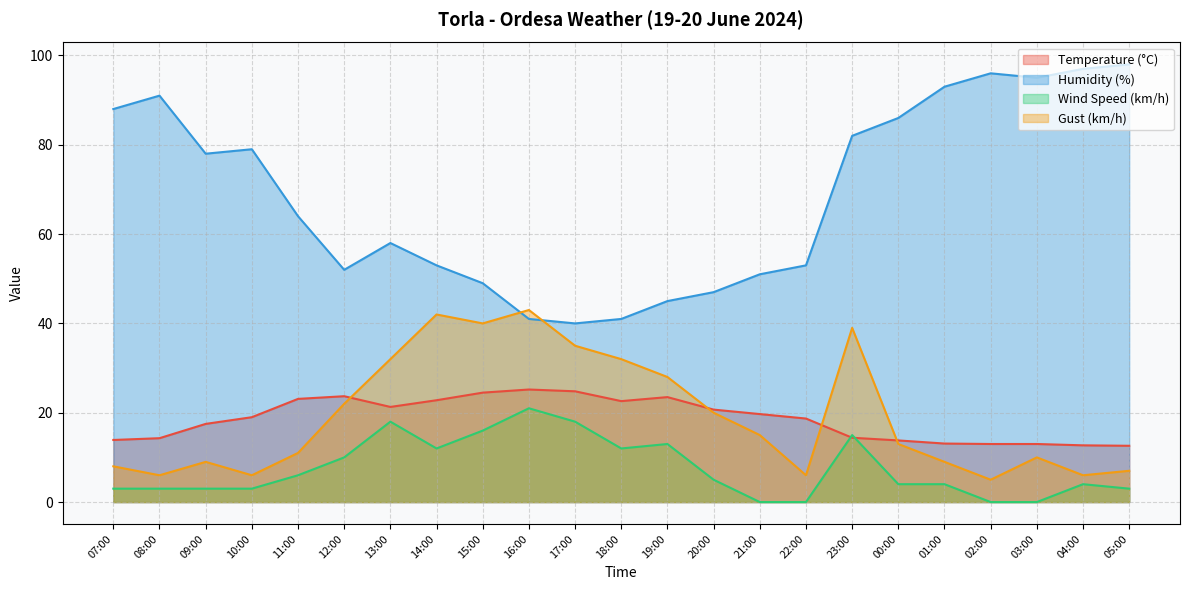

Between 22:00 and 04:00, which is larger?

22:00